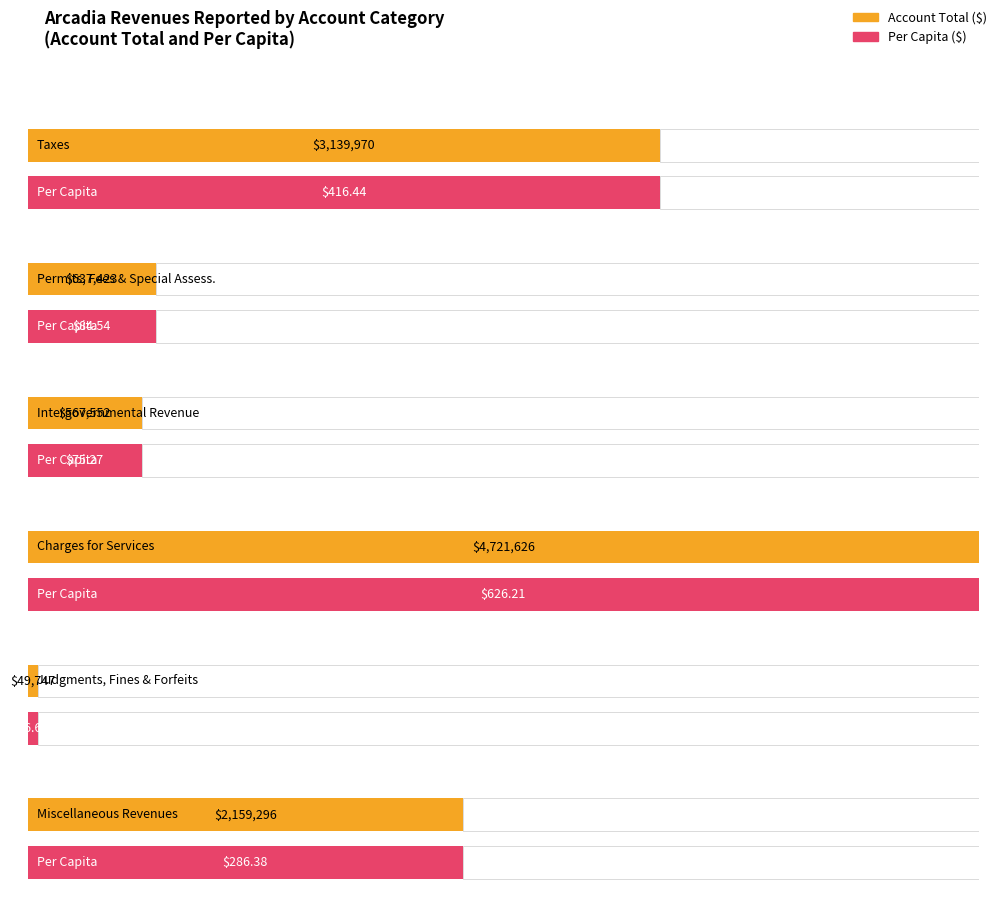

Is it true that Enterprise equals 0 at Permits, Fees, and Special Assessments?

True